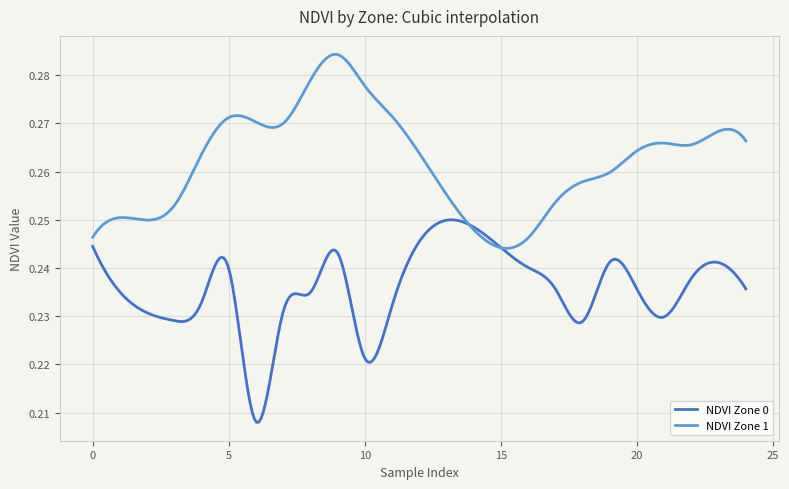

What are all the series names shown in the legend?

NDVI Zone 0, NDVI Zone 1